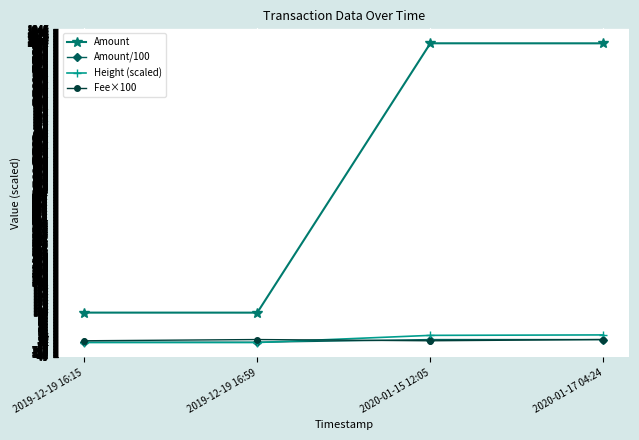

True or false: Height (scaled) has more than 1 points higher than both neighbors.

False